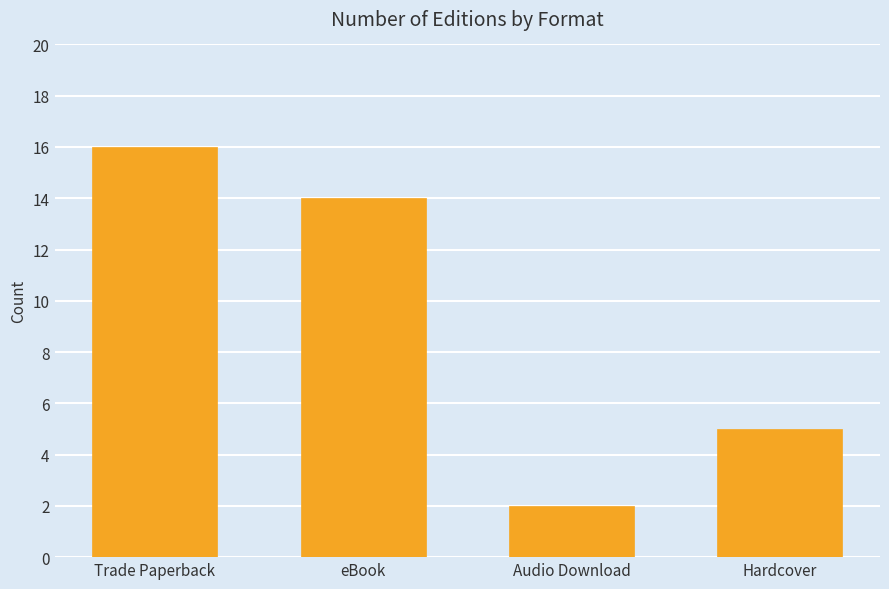

The chart shows a value of 22 at Trade Paperback. True or false?

False